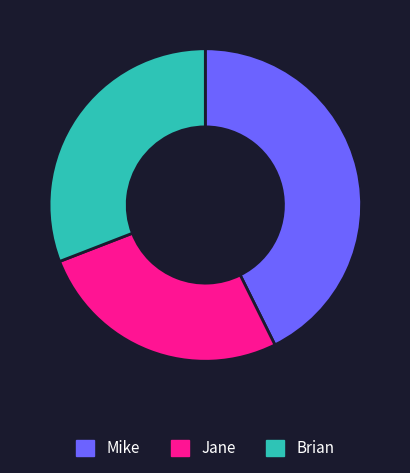

Rank the categories by value from highest to lowest.

Mike, Brian, Jane